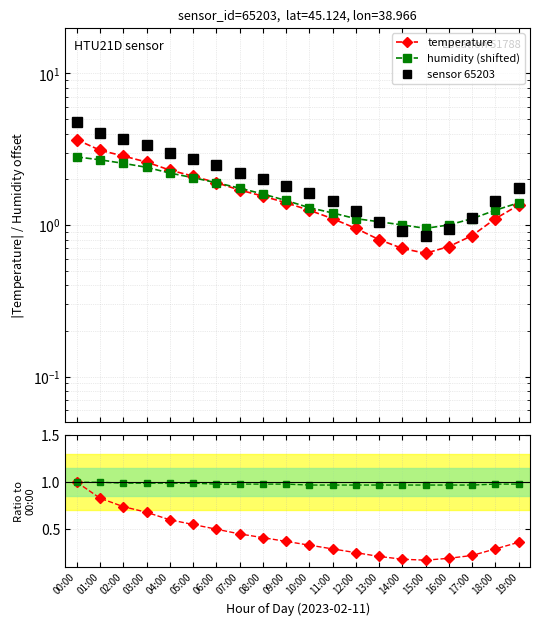

Does the chart display data point markers on the line(s)?

Yes